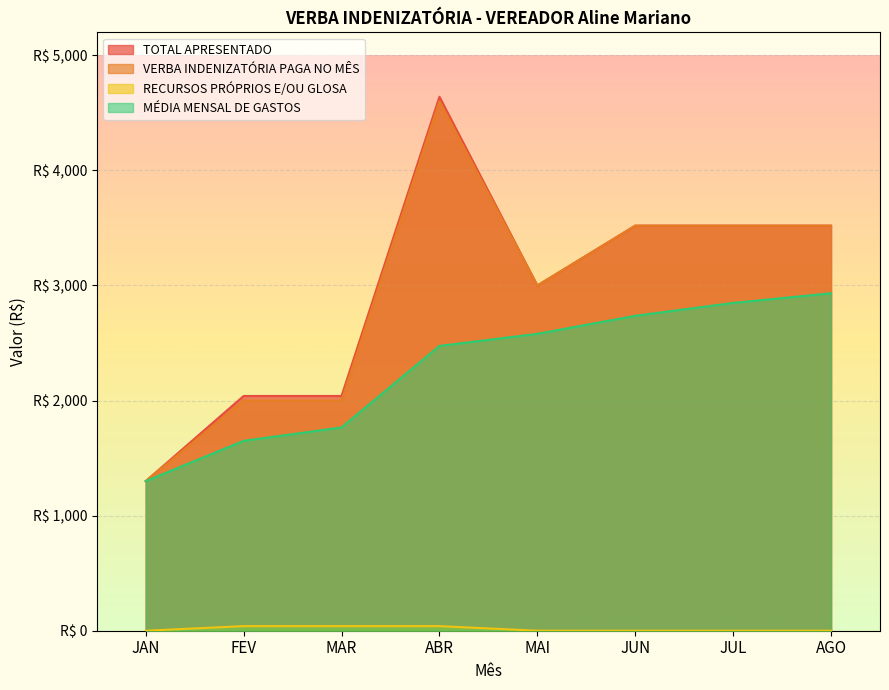

What position from the left is MAI?

5